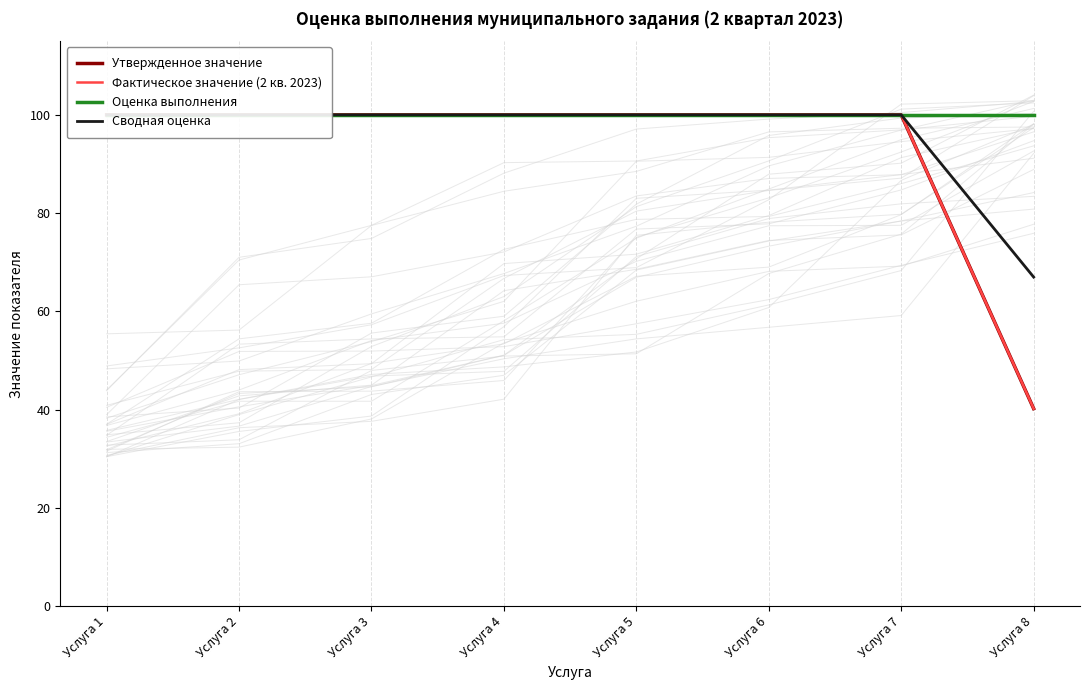

What is the maximum value shown in the chart?

100.0